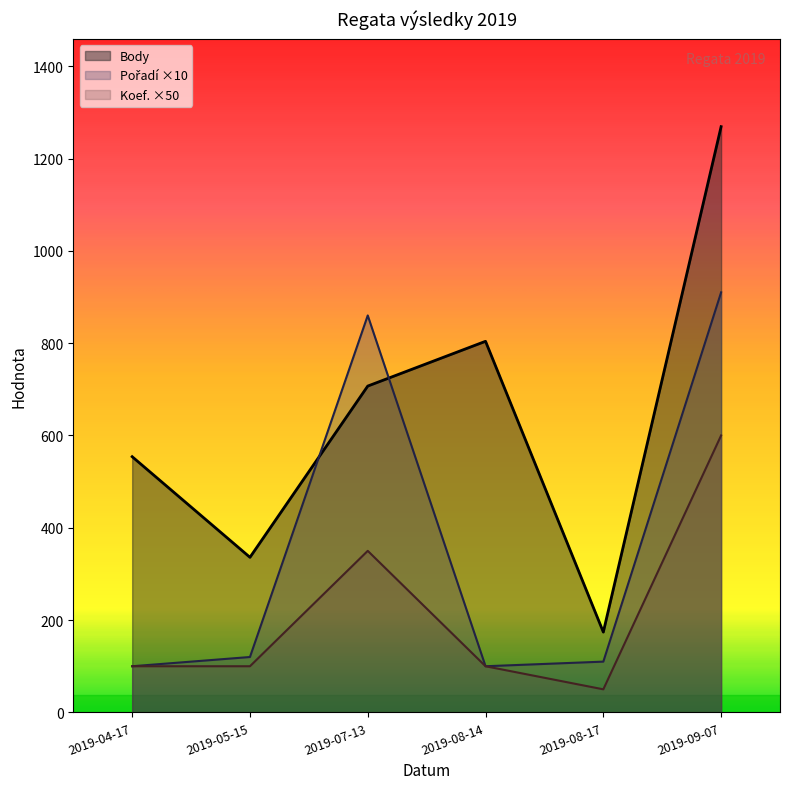

List the series in order of their peak value, highest first.

Body, Pořadí, Koef.